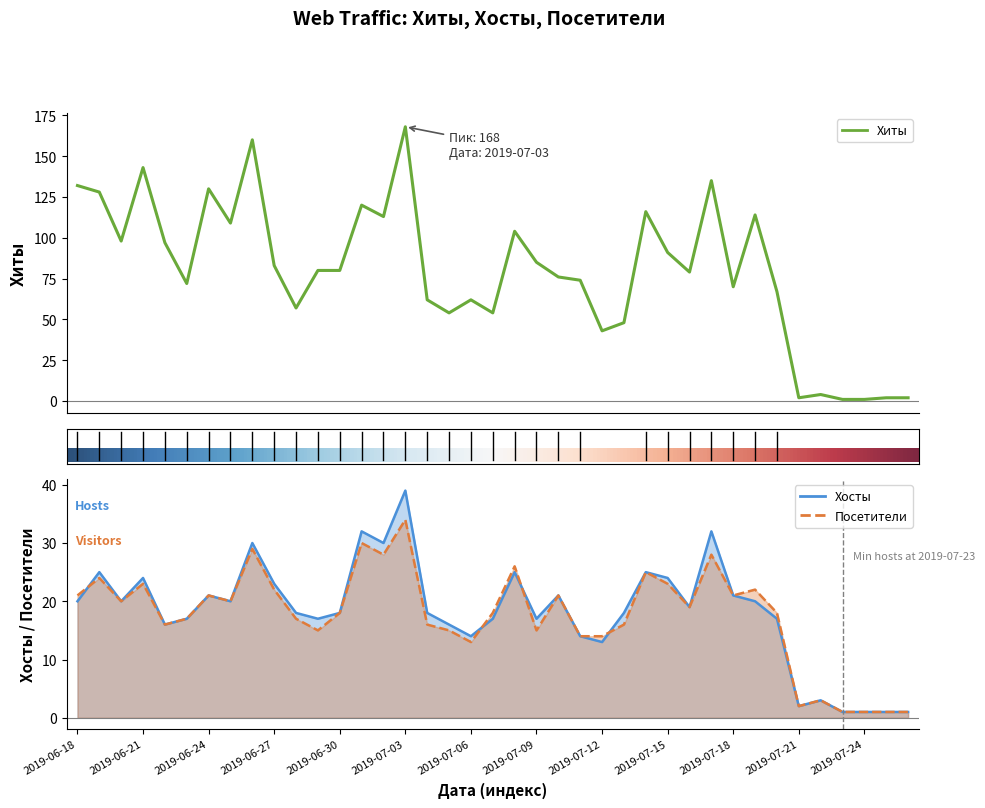

True or false: Хосты has a value of 30 at 2019-06-26.

True